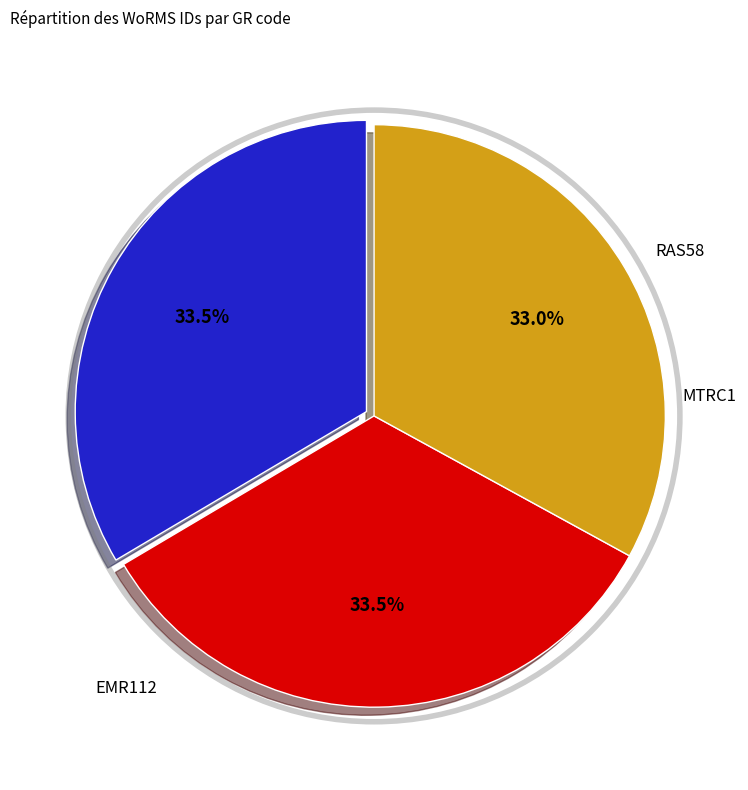

Count the number of slices in the pie.

3